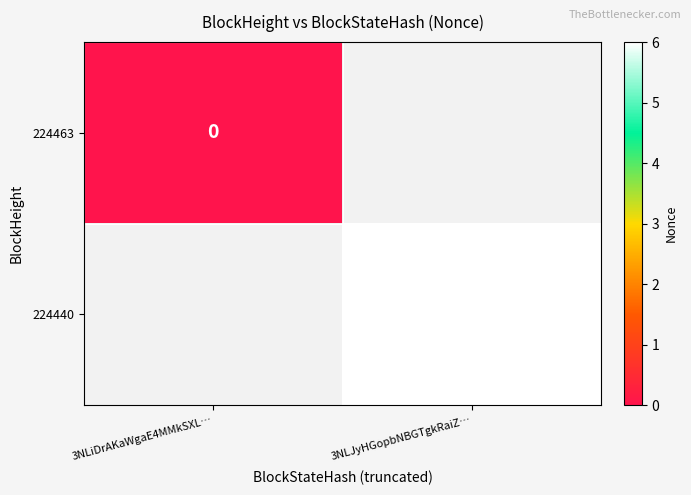

Is it true that 224440 equals 1 at 3NLJyHGopbNBGTgkRaiZ…?

False